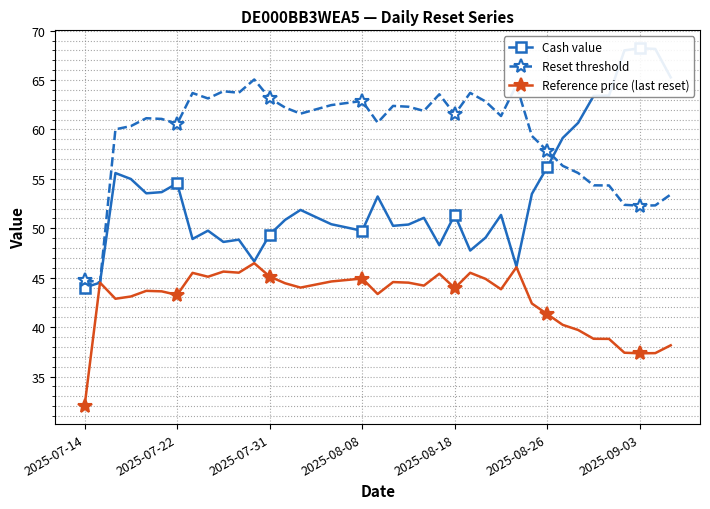

True or false: Cash value has more than 2 points higher than both neighbors.

True